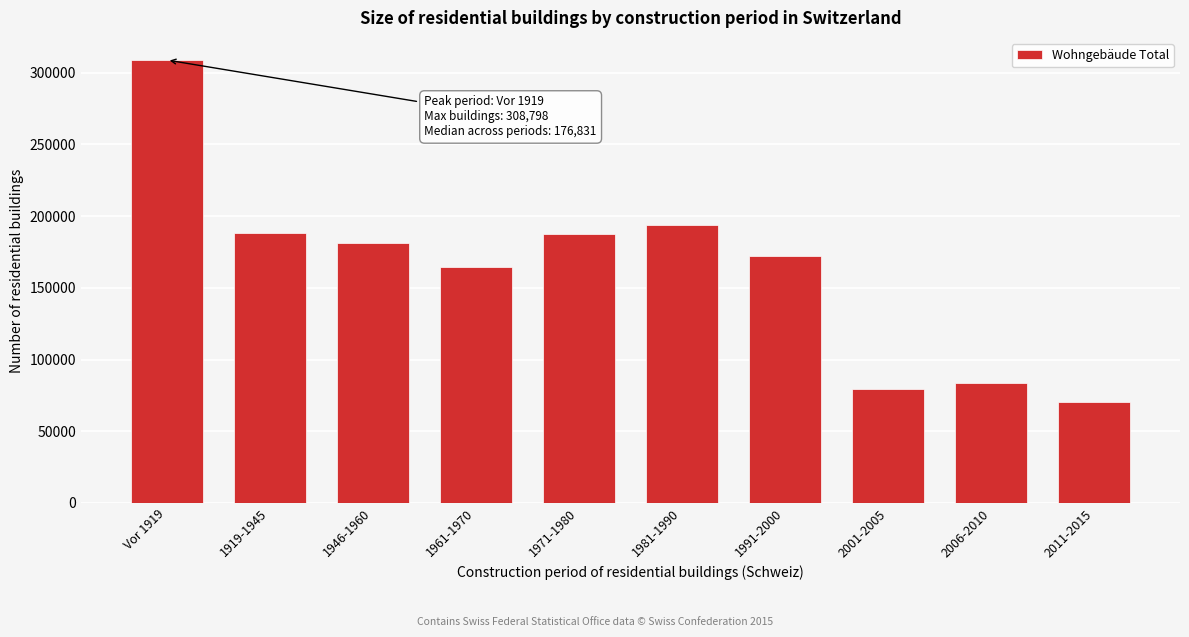

Which category has the highest value across all series?

Vor 1919